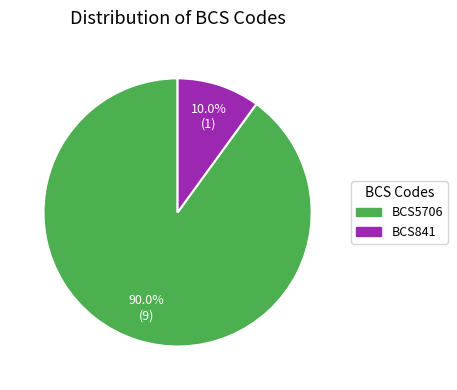

To the nearest percent, what portion does BCS5706 represent?

90%